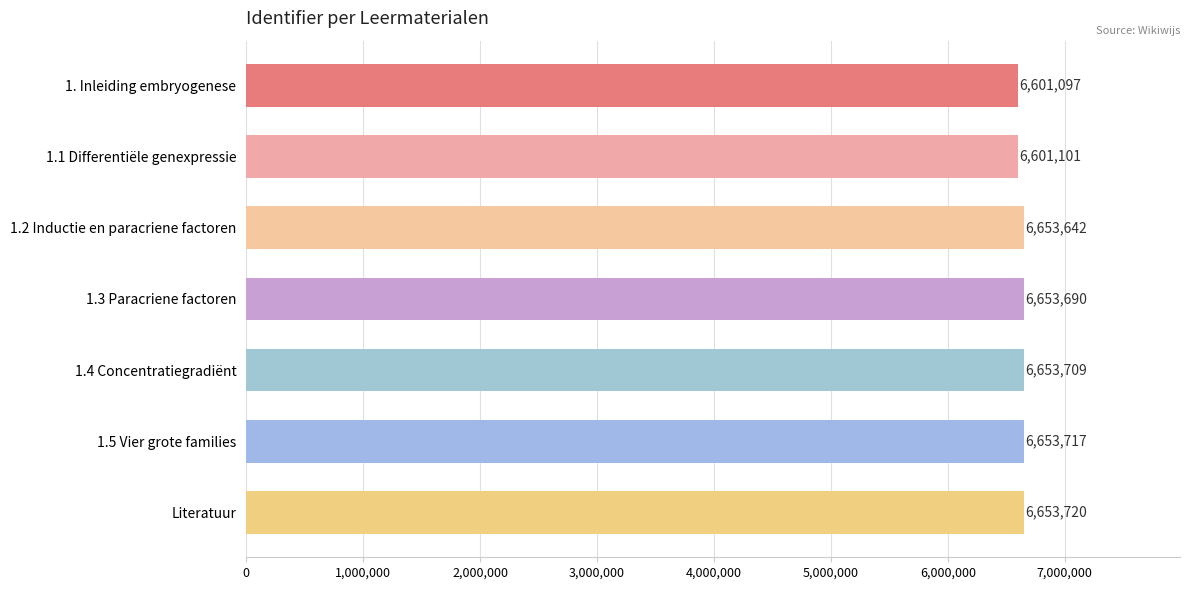

Reading top to bottom, what are all the values shown in this chart?

6601097	6601101	6653642	6653690	6653709	6653717	6653720